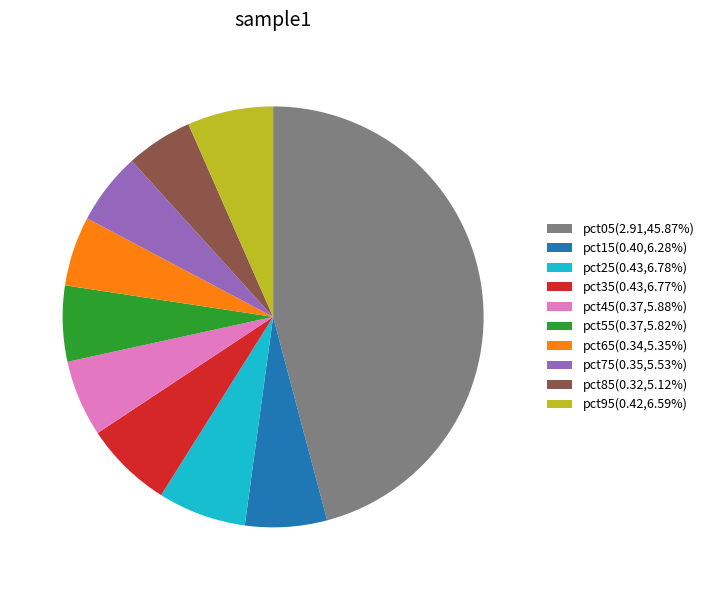

True or false: pct05 accounts for 46% of the total.

True